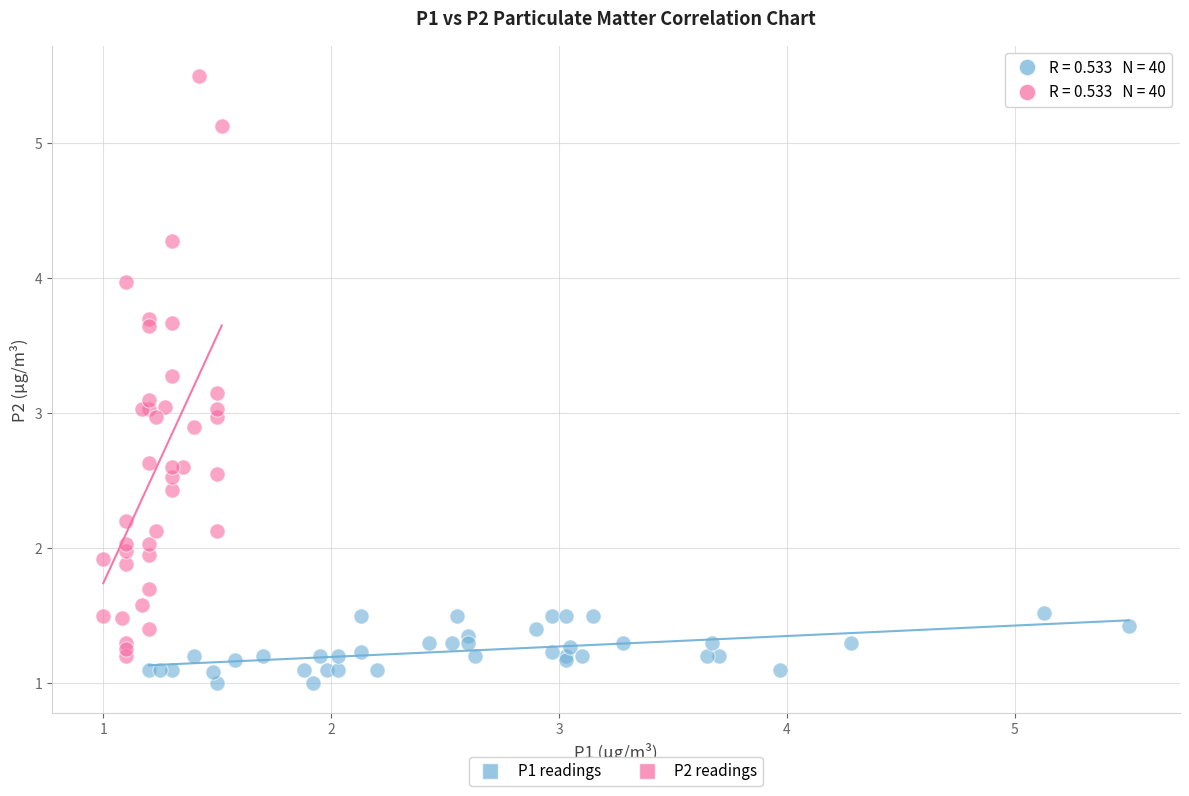

Which series contains the lowest Y value?

P1 readings